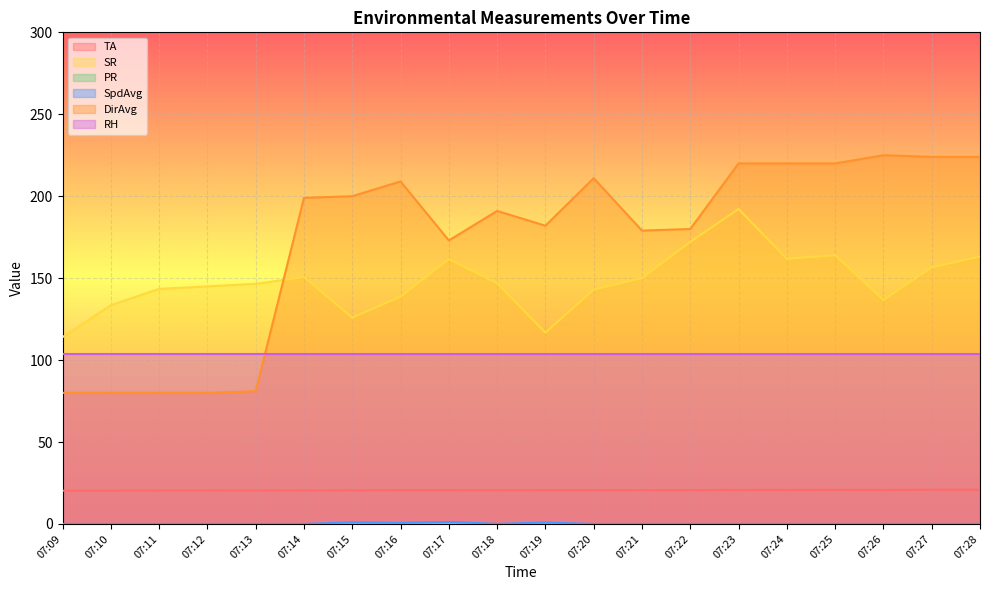

True or false: TA and DirAvg intersect in this chart.

False